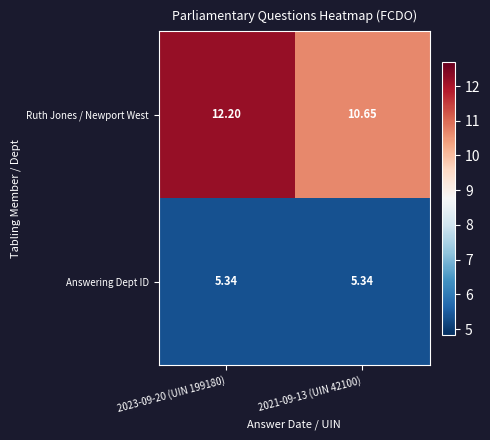

Which series has the largest total across all categories?

Ruth Jones / Newport West